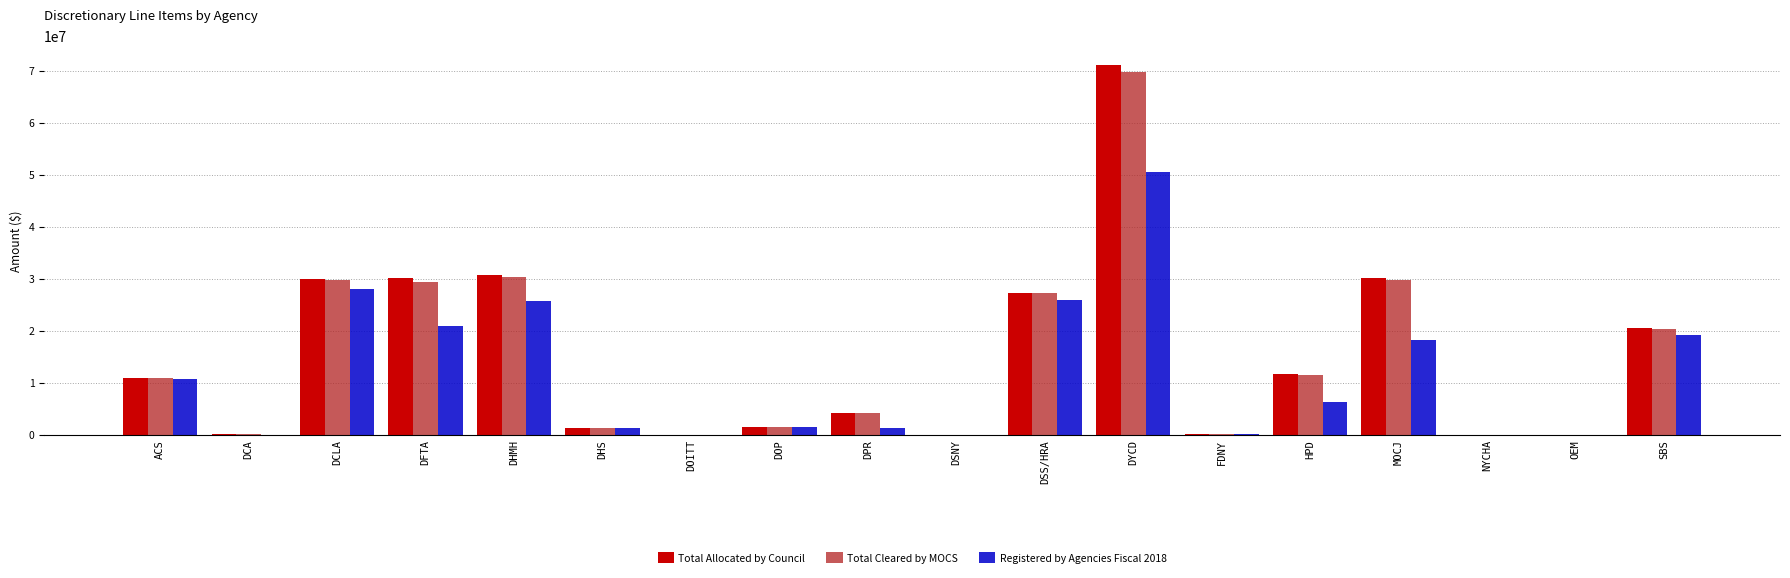

What is the sum of all Total Cleared by MOCS values?

267438182